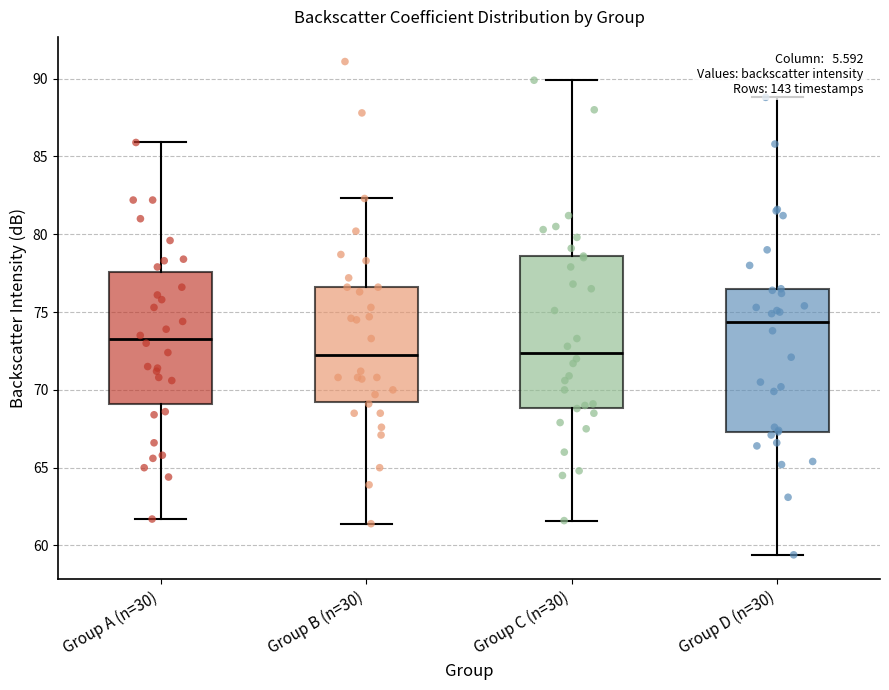

Where does the median line of the box for Group C (n=30) sit on the y-axis? The values are not printed on the chart, so give them approximately, as read against the axis.

72.5